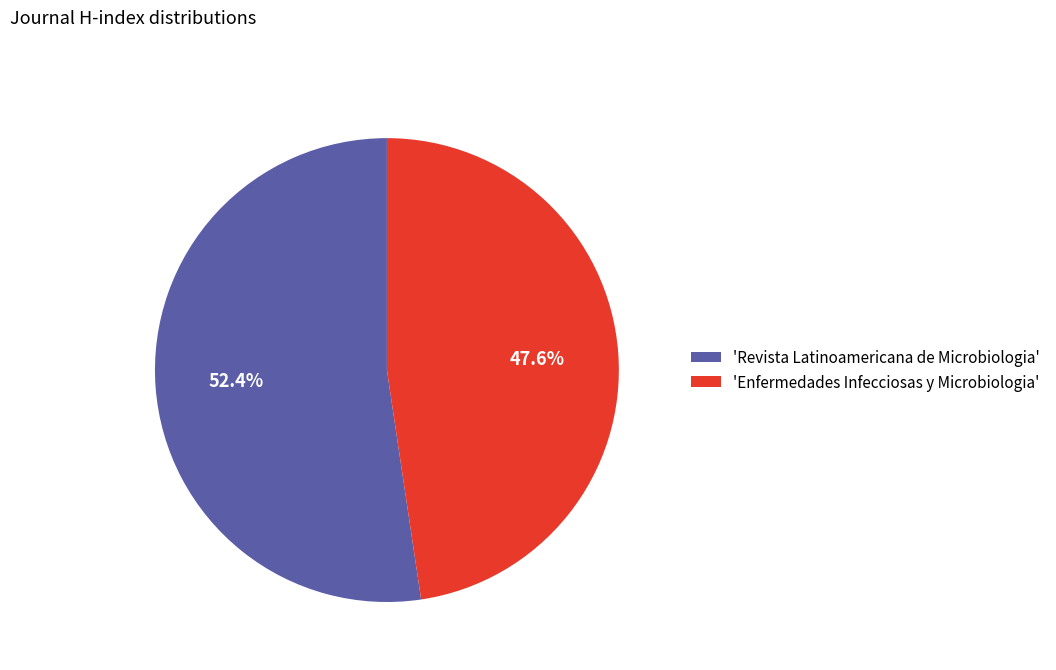

Combined, do 'Enfermedades Infecciosas y Microbiologia' and 'Revista Latinoamericana de Microbiologia' account for over 50%?

Yes